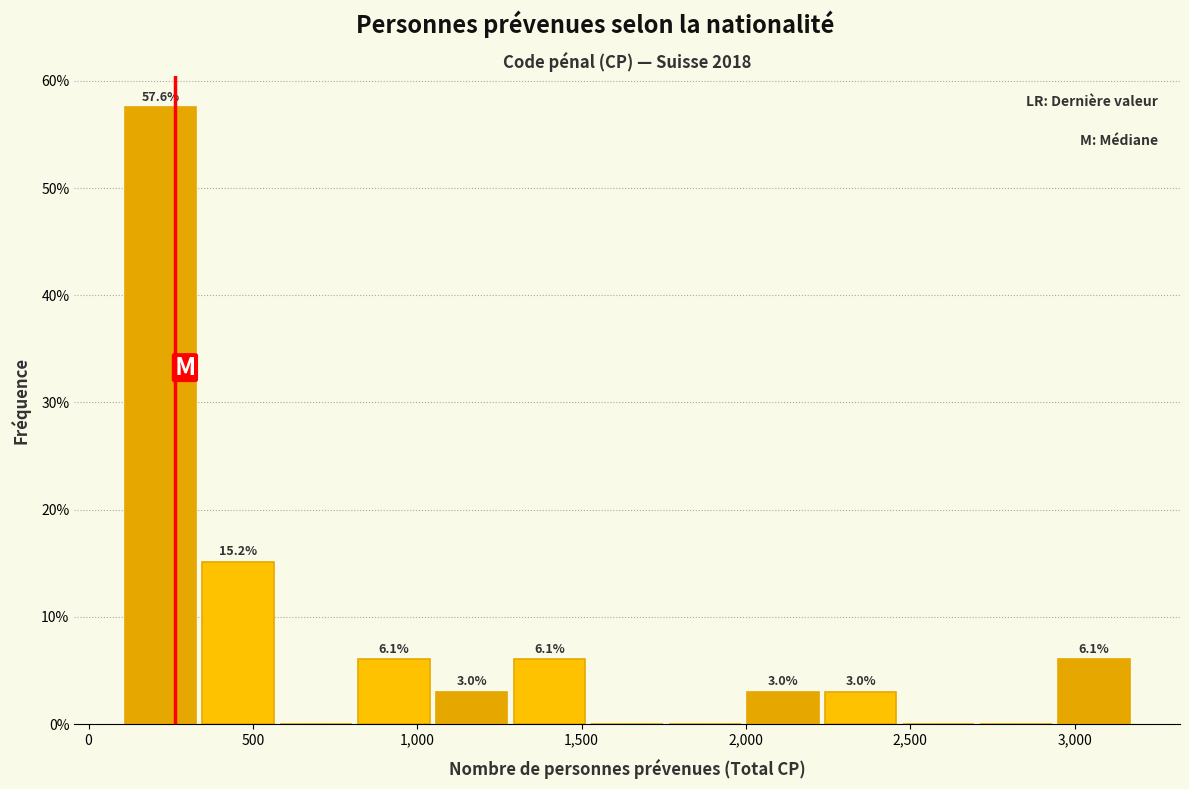

Over which range of the x-axis is the bar tallest?

100 to 350